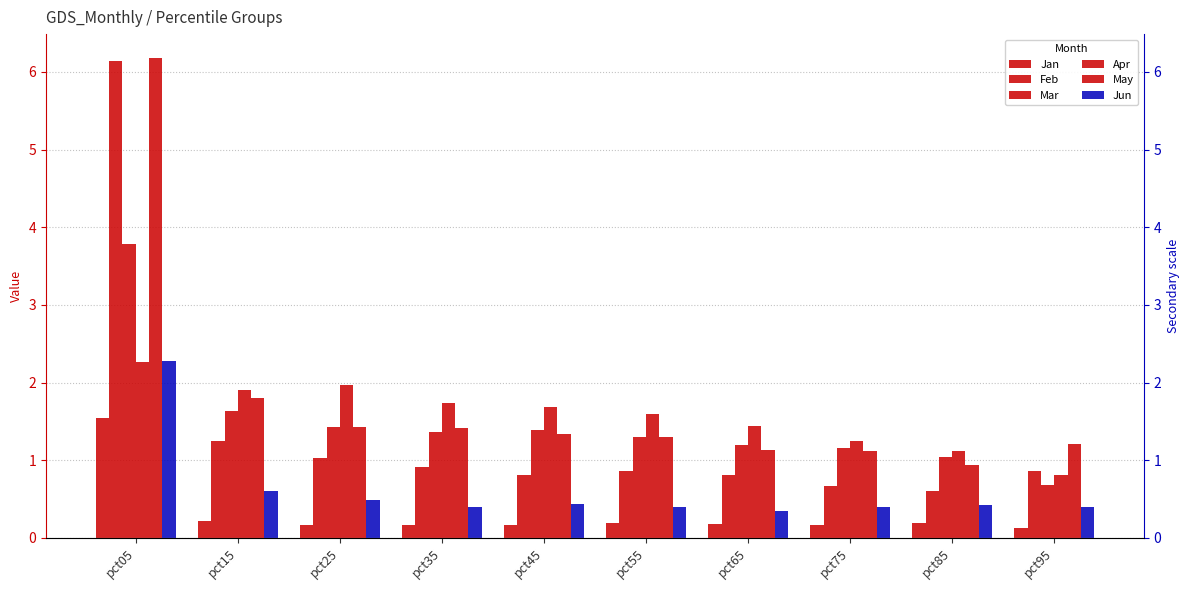

What is the total value across all series at pct25?

6.5